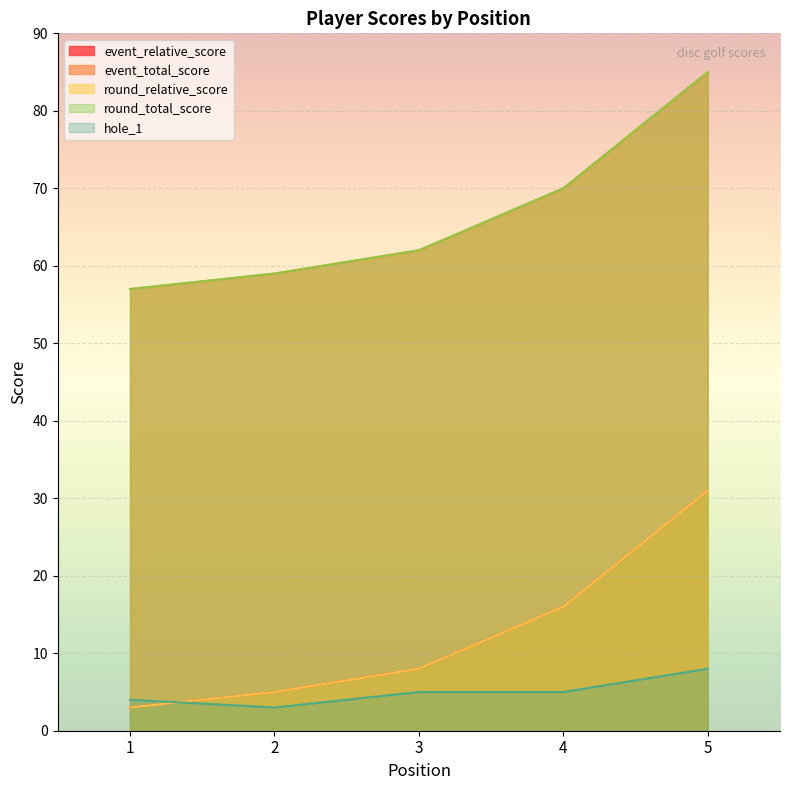

Which series has the widest spread of values?

event_relative_score